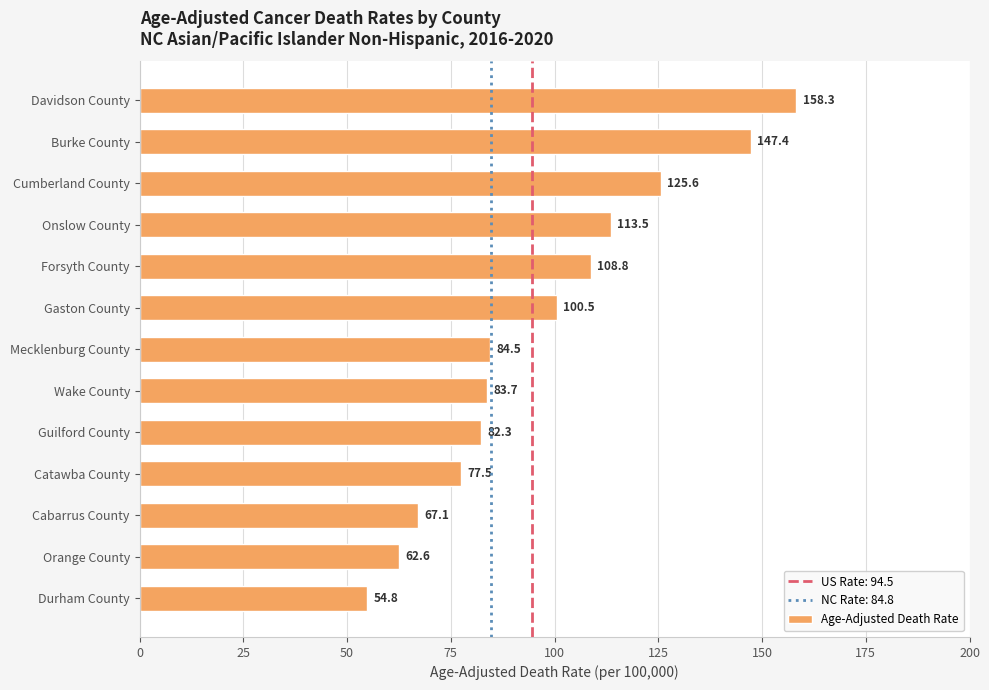

Rank the categories by value from lowest to highest.

Durham County, Orange County, Cabarrus County, Catawba County, Guilford County, Wake County, Mecklenburg County, Gaston County, Forsyth County, Onslow County, Cumberland County, Burke County, Davidson County